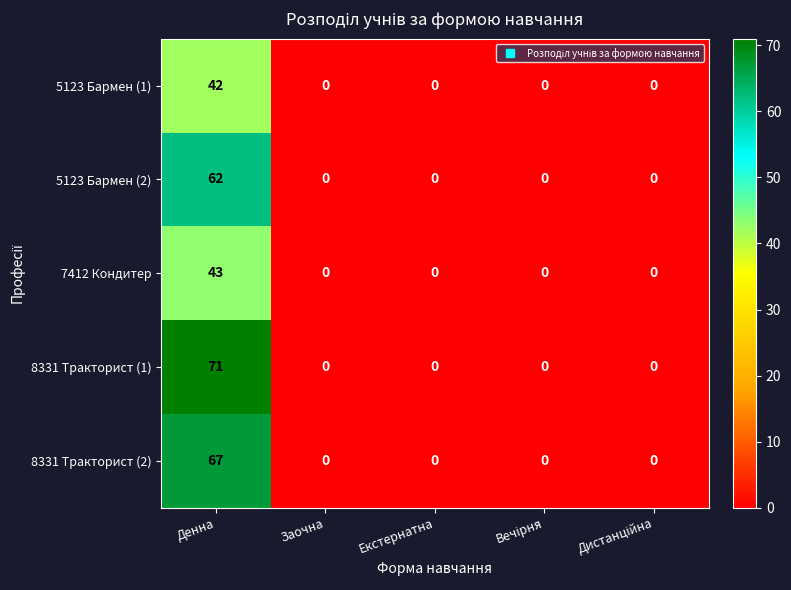

At Денна, list the series in order from largest to smallest.

8331 Тракторист (1), 8331 Тракторист (2), 5123 Бармен (2), 7412 Кондитер, 5123 Бармен (1)